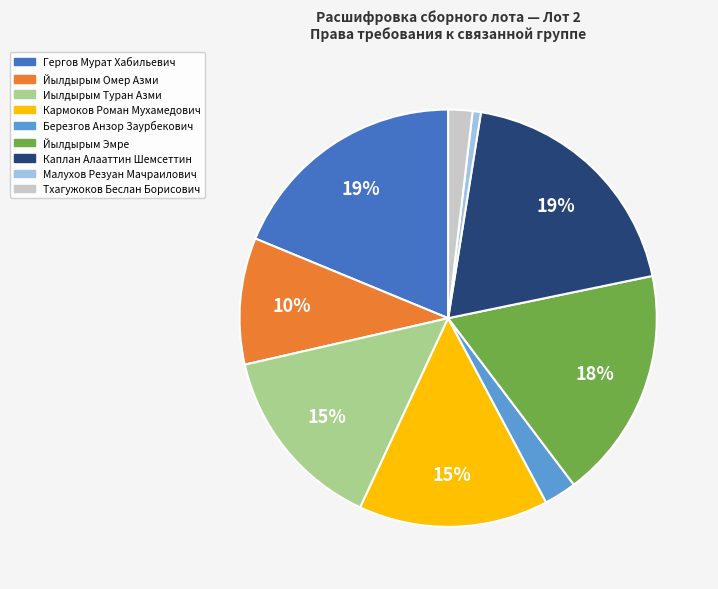

To the nearest percent, what is the average slice percentage?

11%